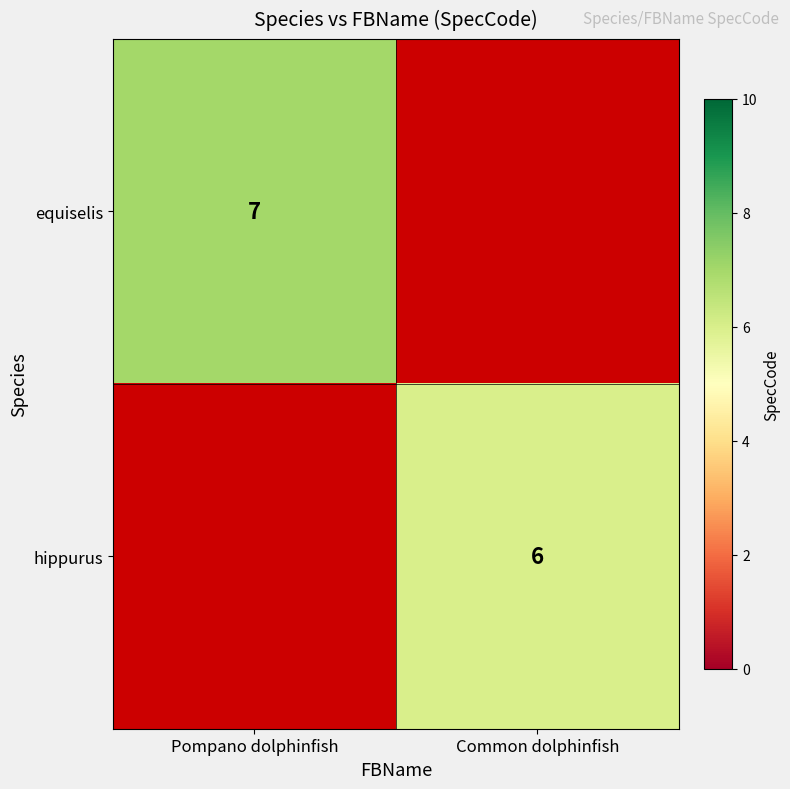

Is it true that equiselis equals 7 at Pompano dolphinfish?

True